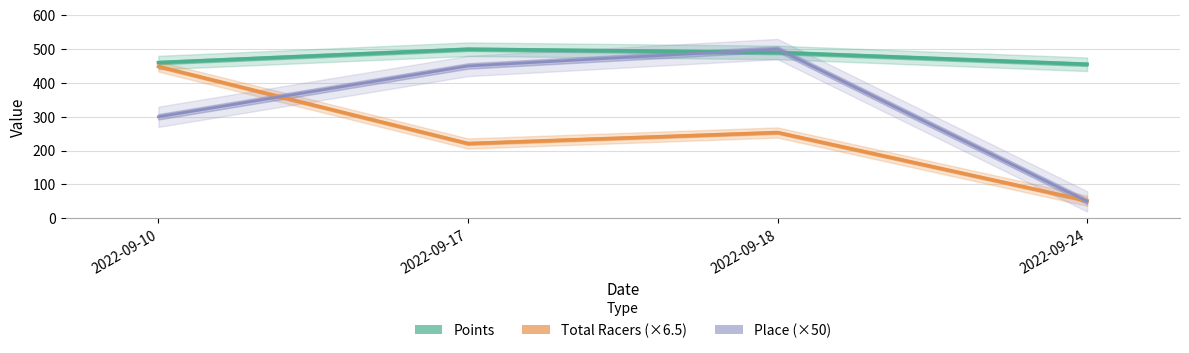

Where do Total Racers (×6.5) and Place (×50) first cross each other?

2022-09-10 and 2022-09-17